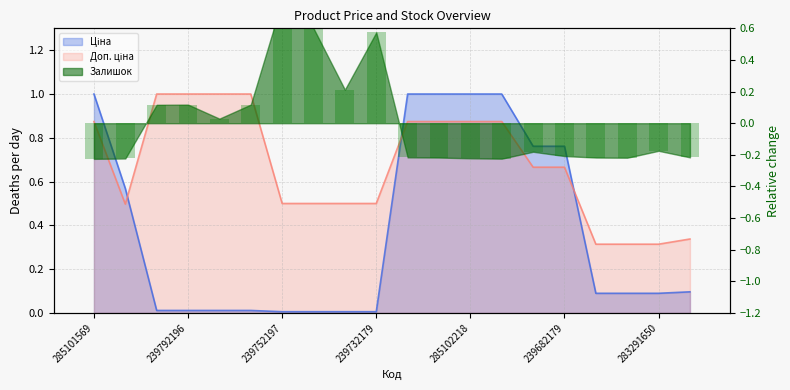

What is the label of the 20th bar from the right?

285101569